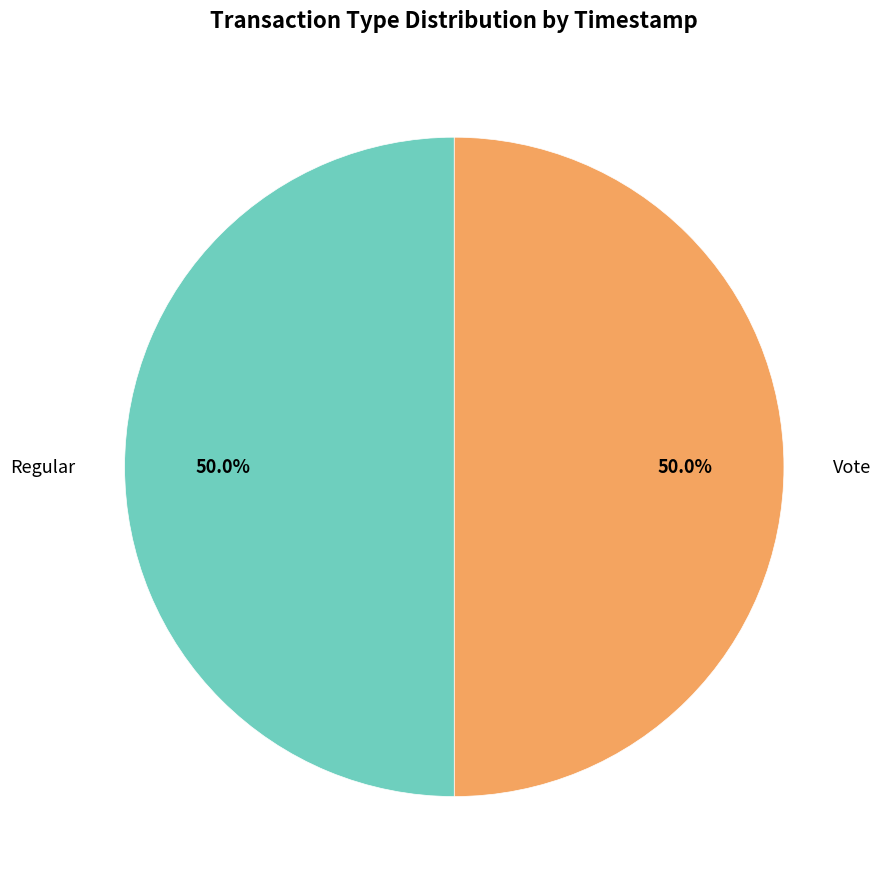

Approximately how many times larger is the value at Vote compared to Regular?

1.0